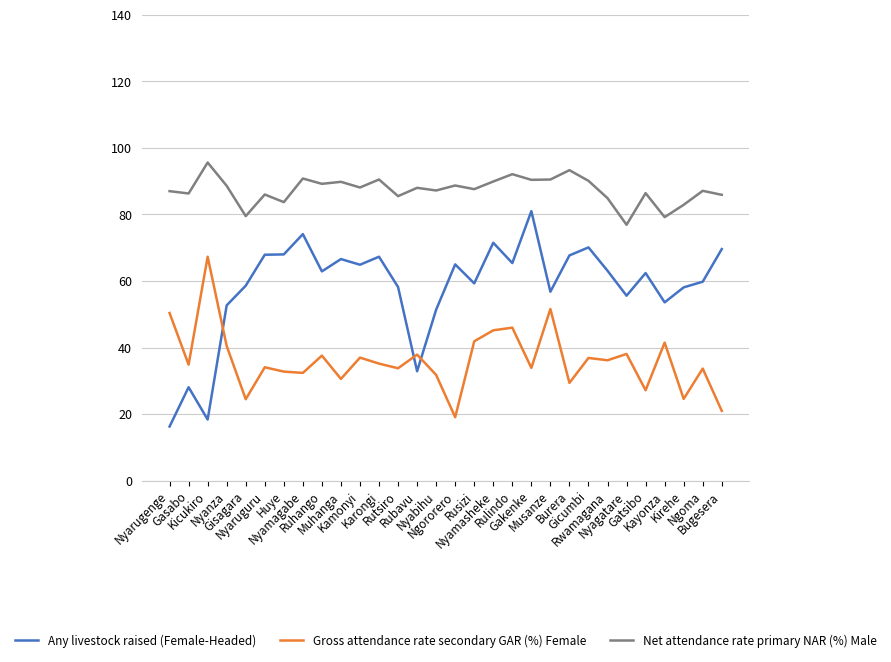

Which series has the largest total across all categories?

Net attendance rate primary NAR (%) Male